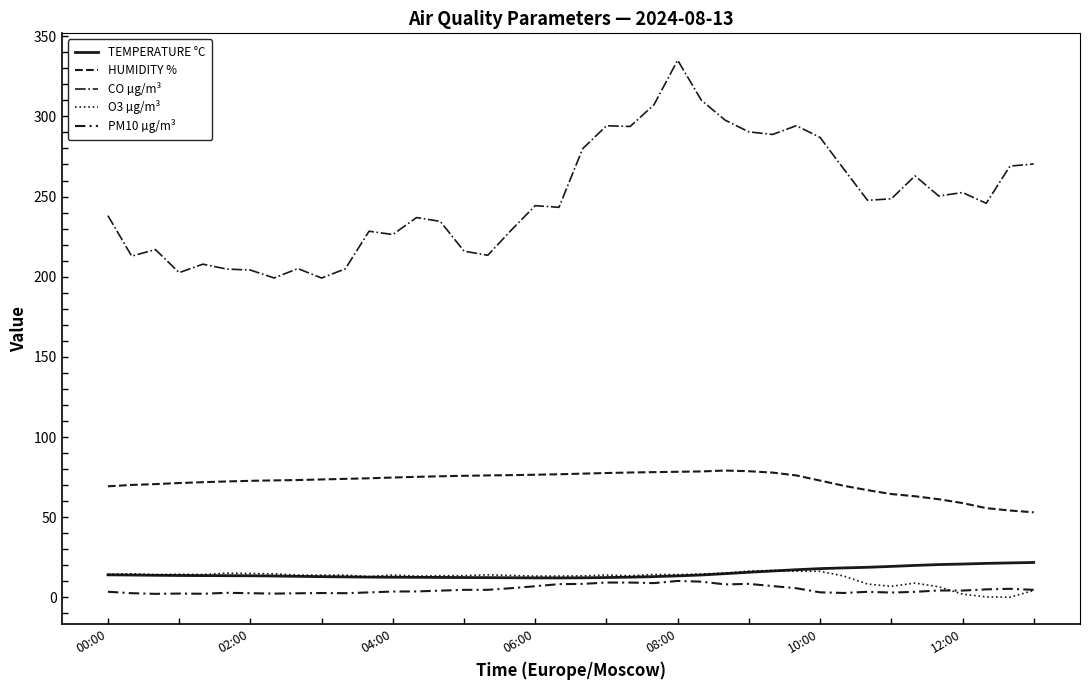

What is the greatest value displayed?

335.1